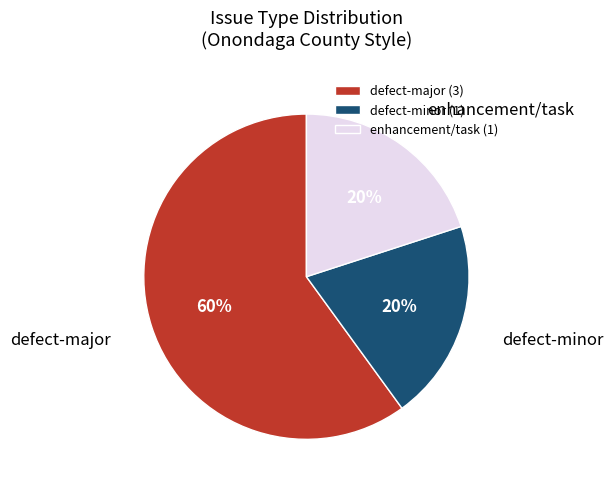

To the nearest percent, what percentage of the pie is defect-major?

60%